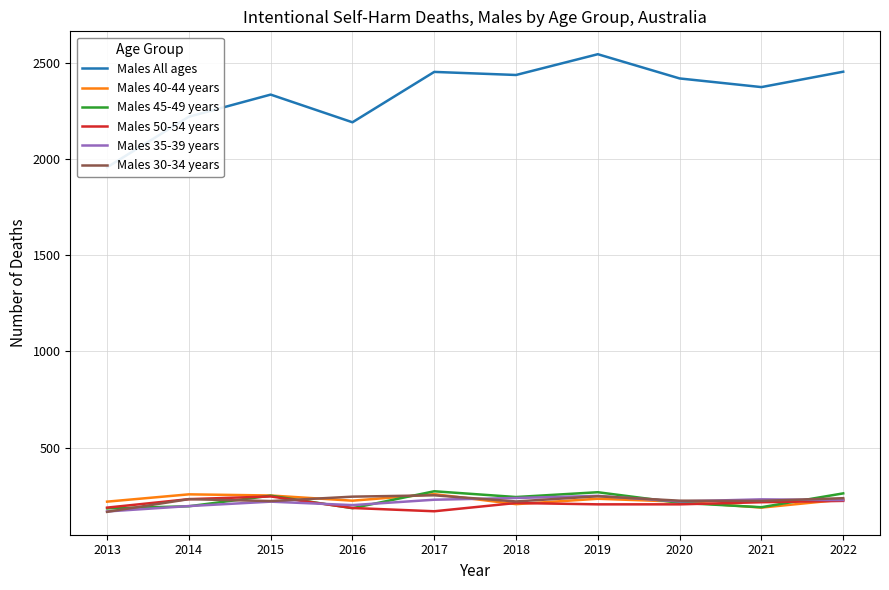

Between 2016 and 2021, which series saw the biggest shift?

Males All ages